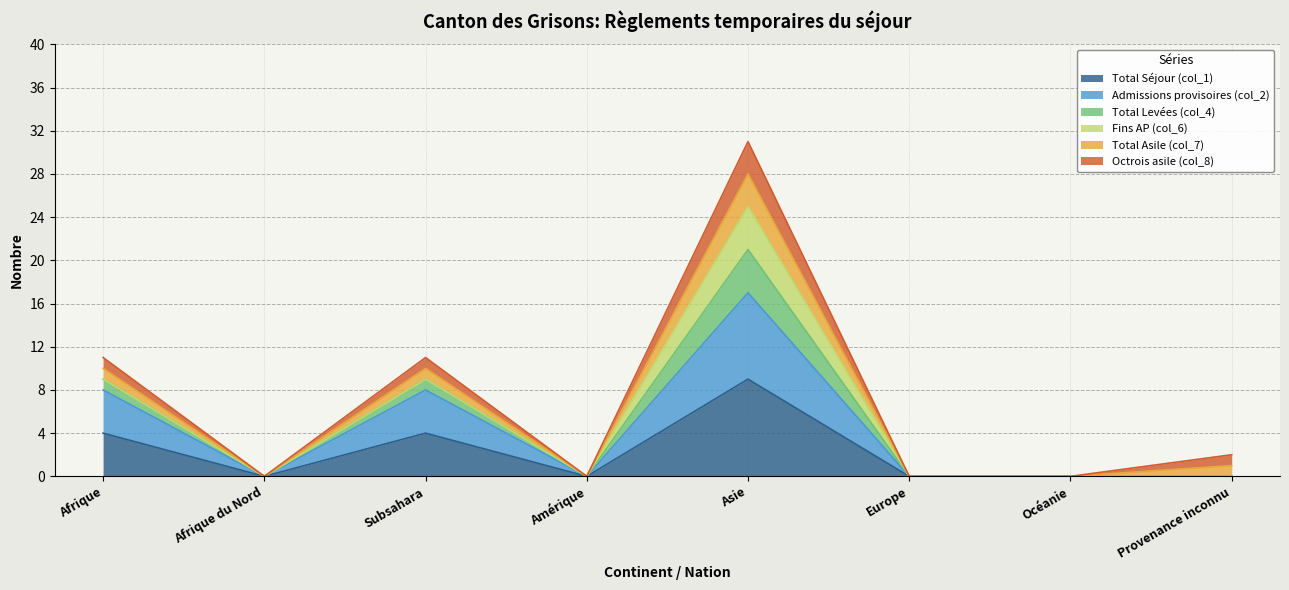

True or false: Total Séjour (col_1) and Admissions provisoires (col_2) intersect in this chart.

False